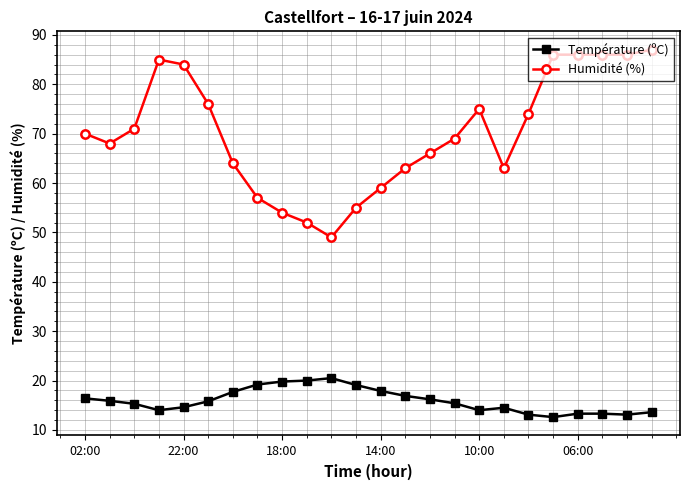

At how many categories does at least one series exceed 48?

24